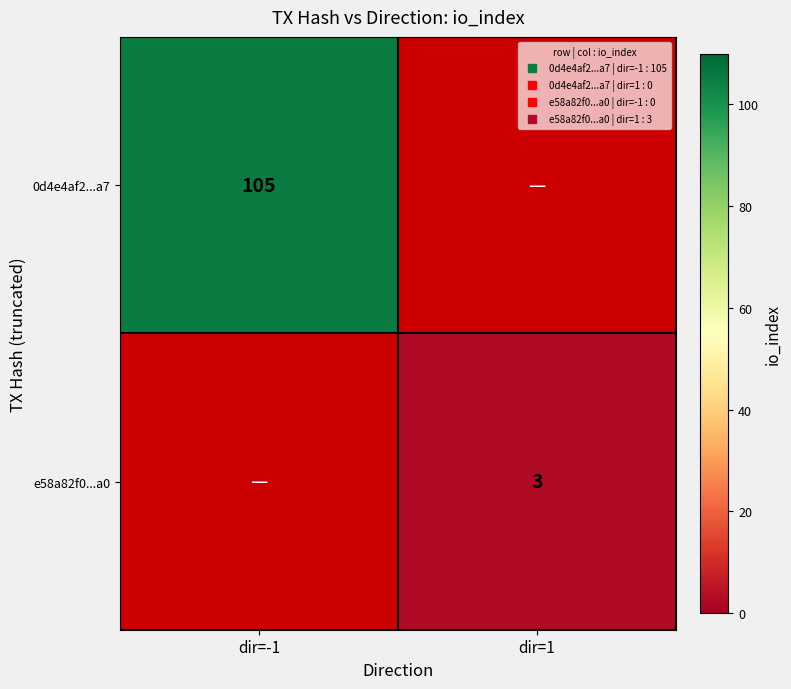

Which category has the highest value in the 0d4e4af2...a7 series?

dir=-1